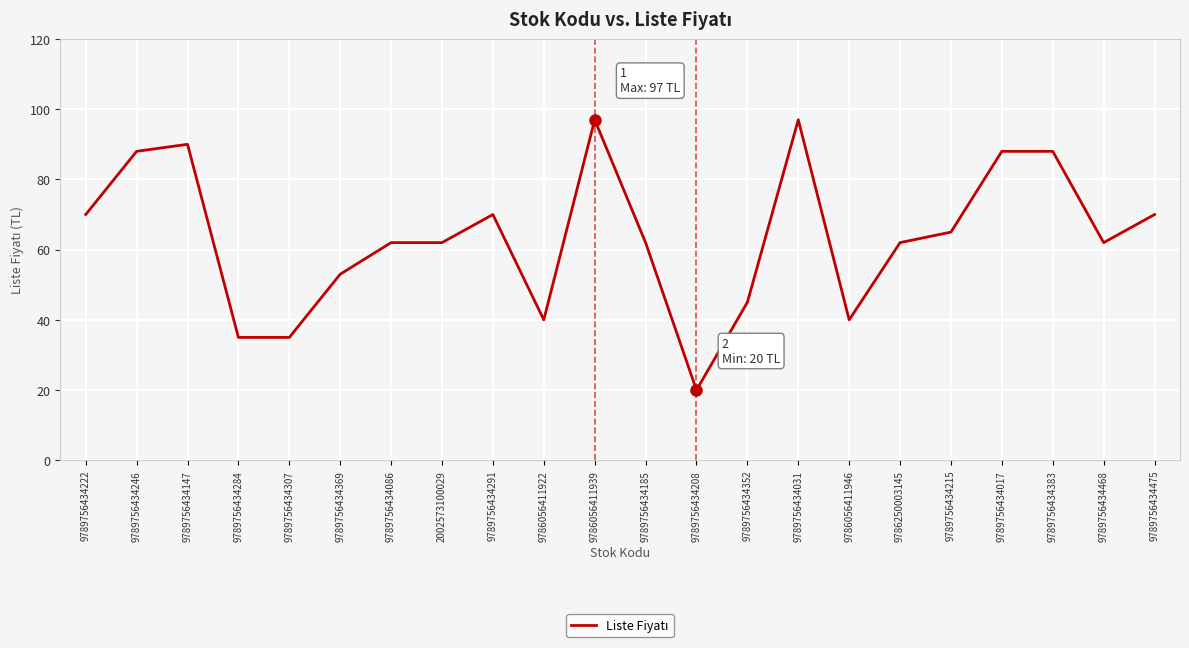

What is the smallest value displayed?

20